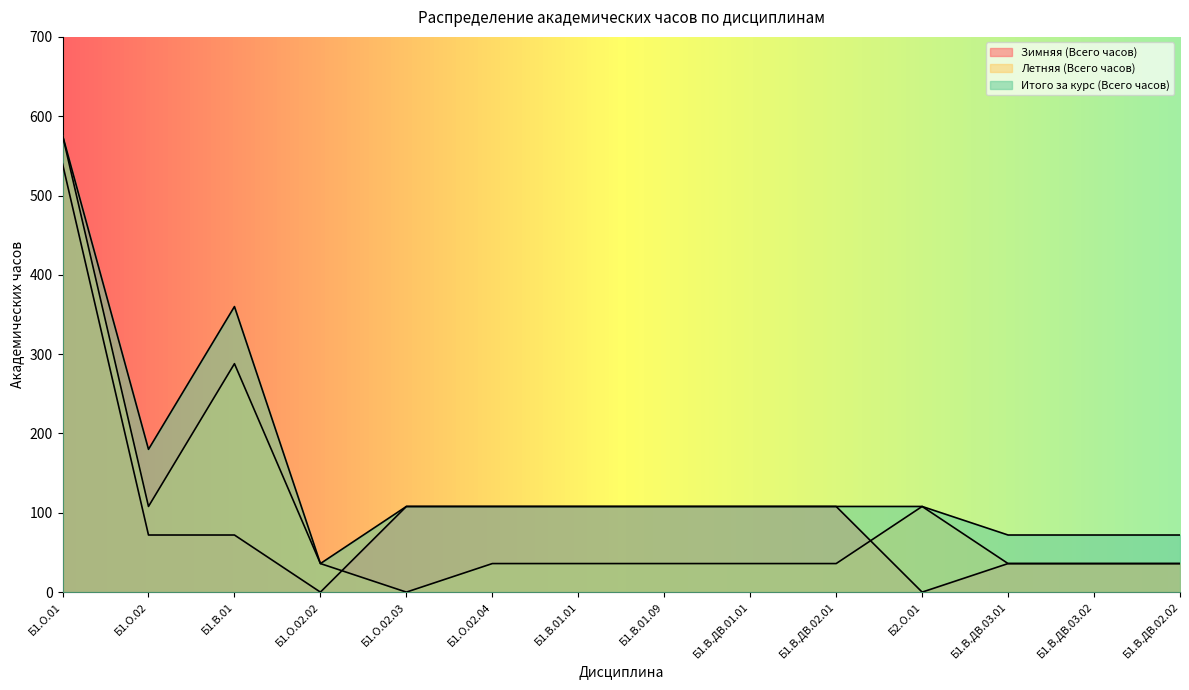

The Итого за курс (Всего часов) series shows 108 at Б1.О.02.04. True or false?

True